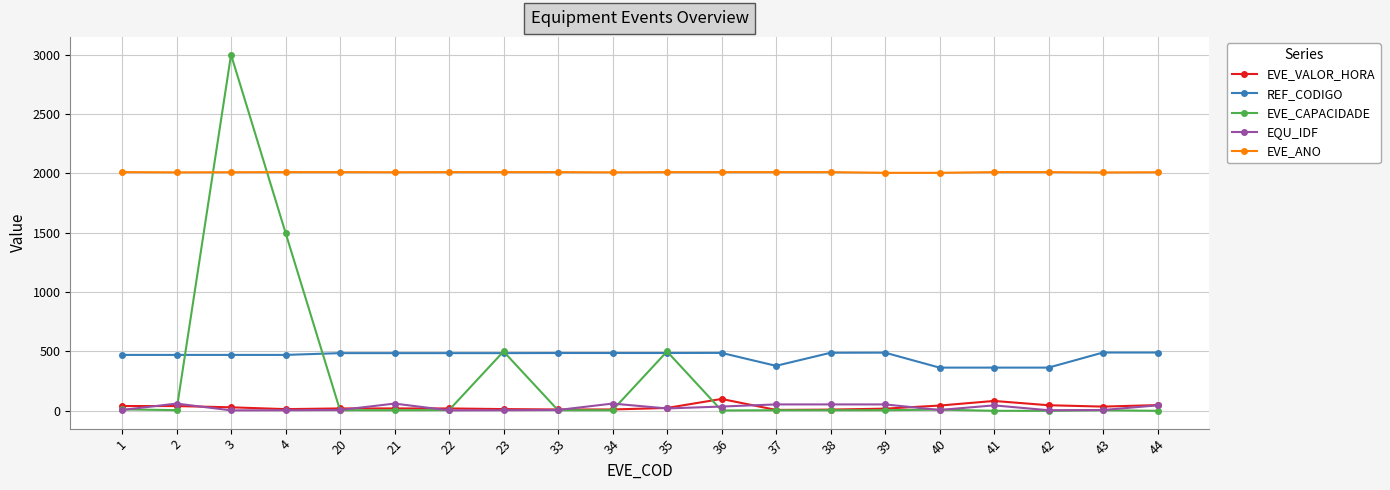

At which category is the sum across all series the highest?

3